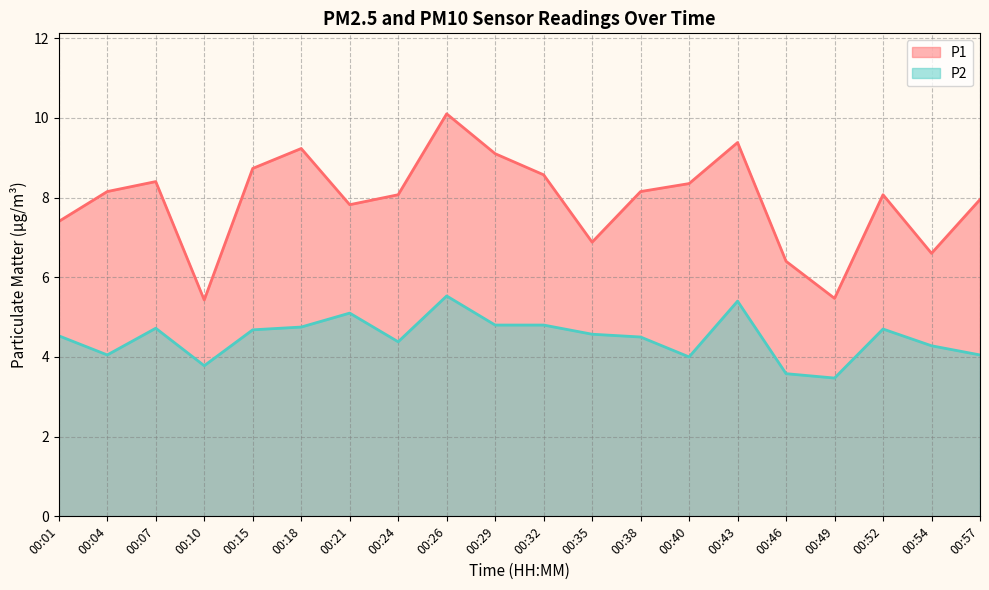

True or false: P2 and P1 intersect in this chart.

False